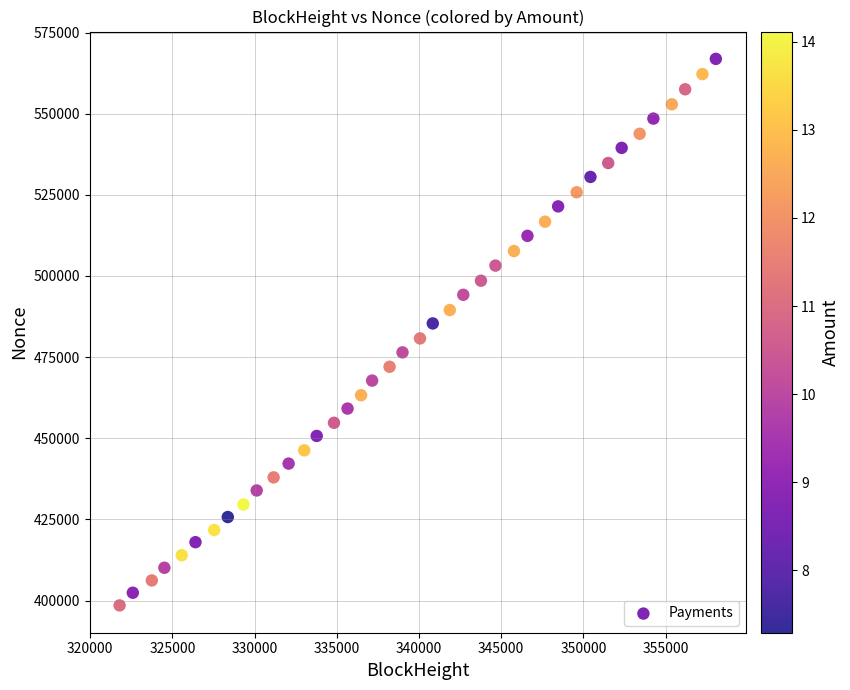

What is the range of X values (max minus min)?

36271